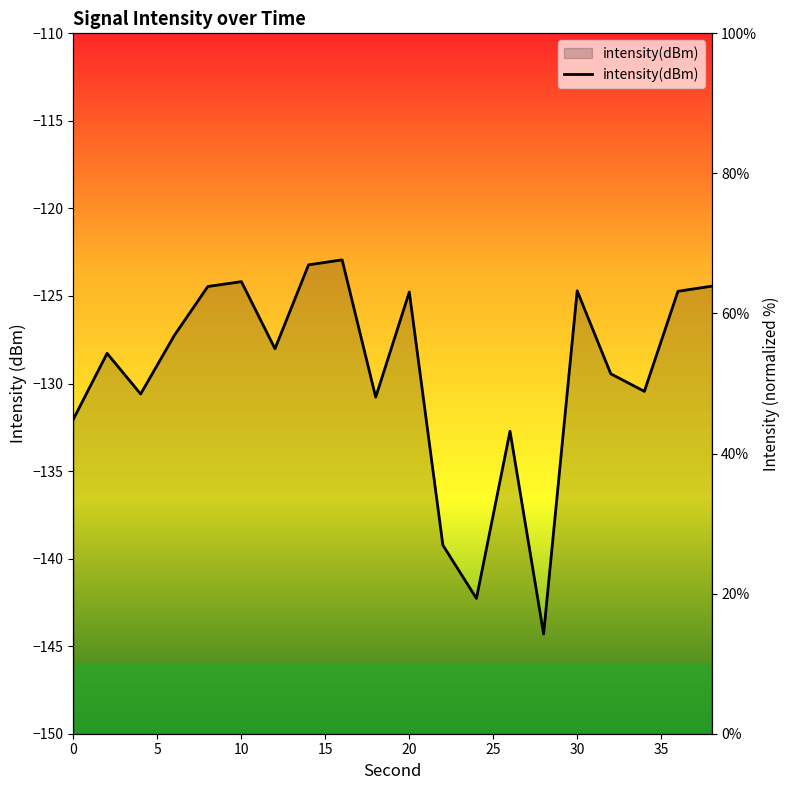

Reading left to right, what are all the values shown in this chart?

44.9	54.3	48.5	56.8	63.9	64.5	55.0	66.9	67.7	48.1	63.1	26.9	19.3	43.2	14.2	63.2	51.4	48.9	63.2	63.9